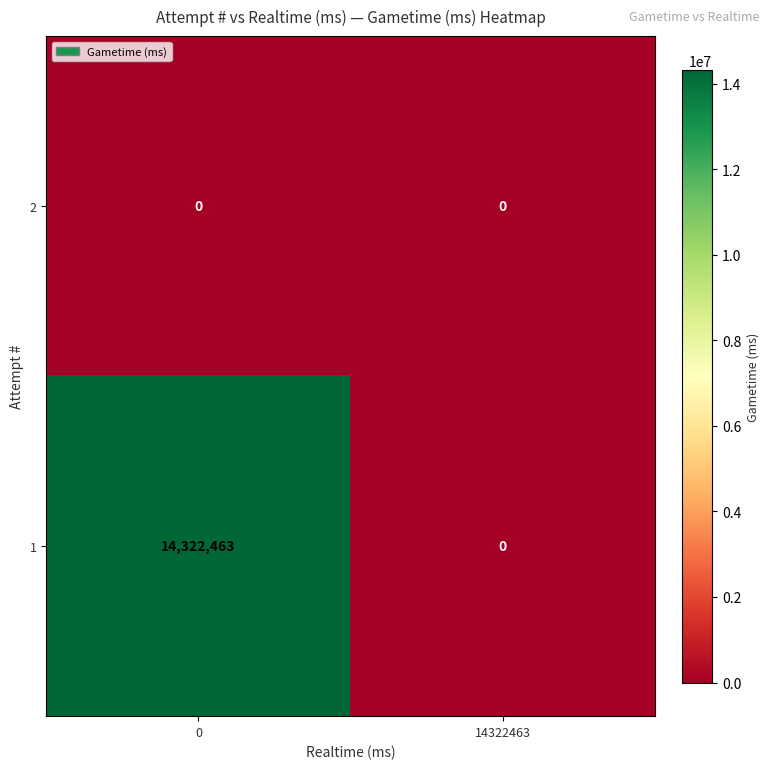

What is the difference between the highest and lowest values at 0?

14322463